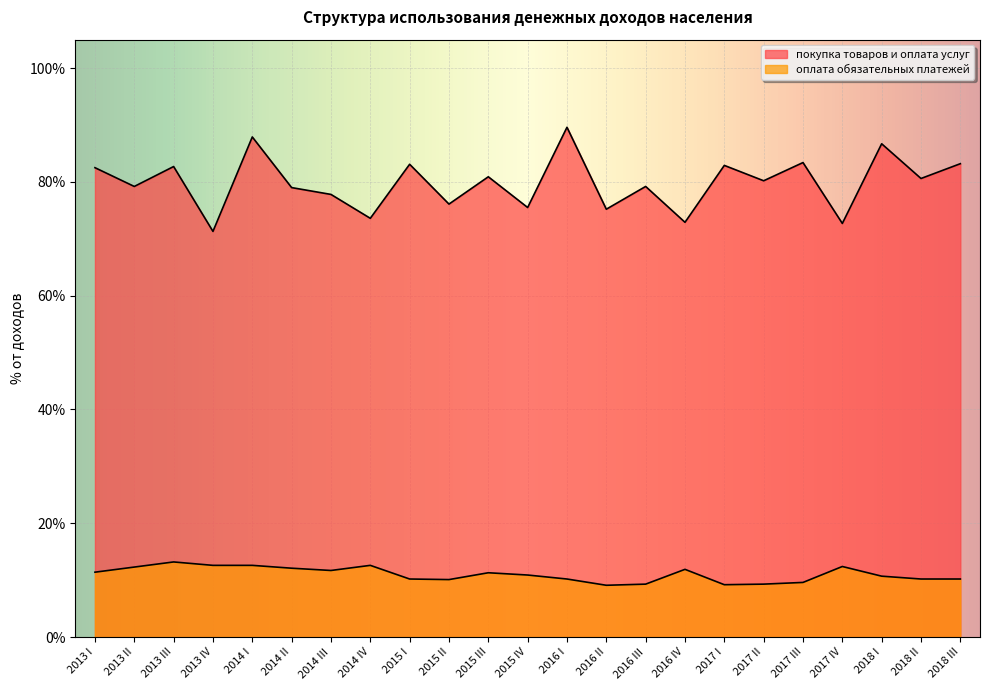

Between 2015 IV and 2016 III, which is larger?

2016 III